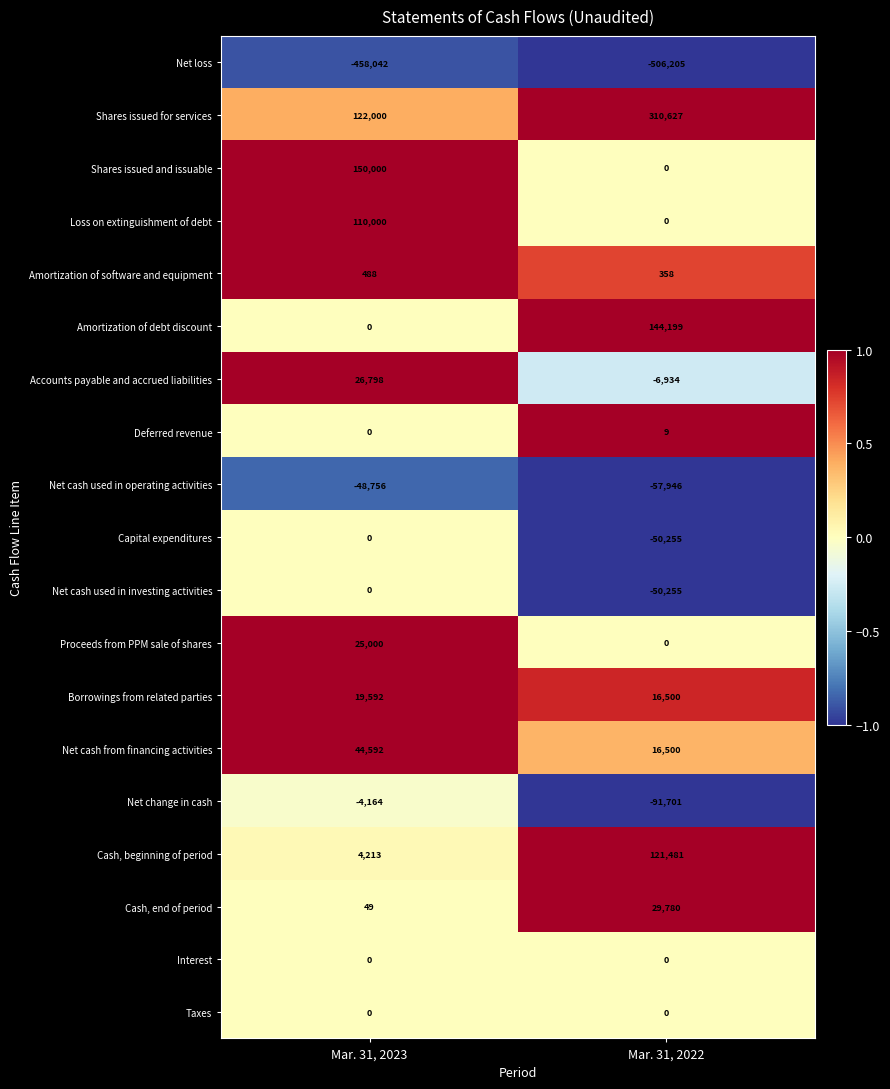

What is the difference between the highest and lowest values at Mar. 31, 2023?

608042